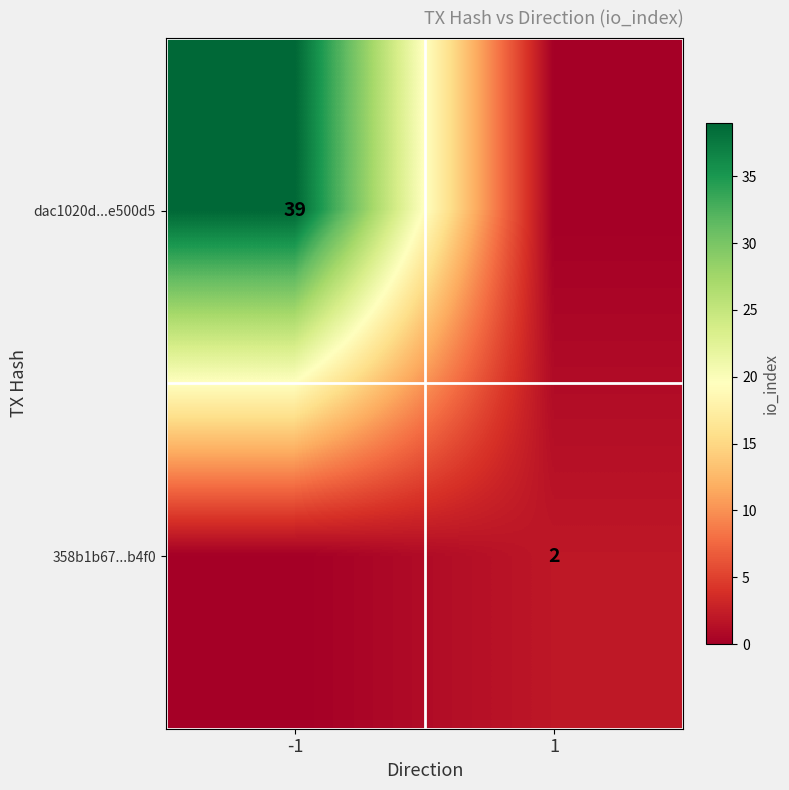

Is it true that 358b1b67...b4f0 equals 2 at 1?

True